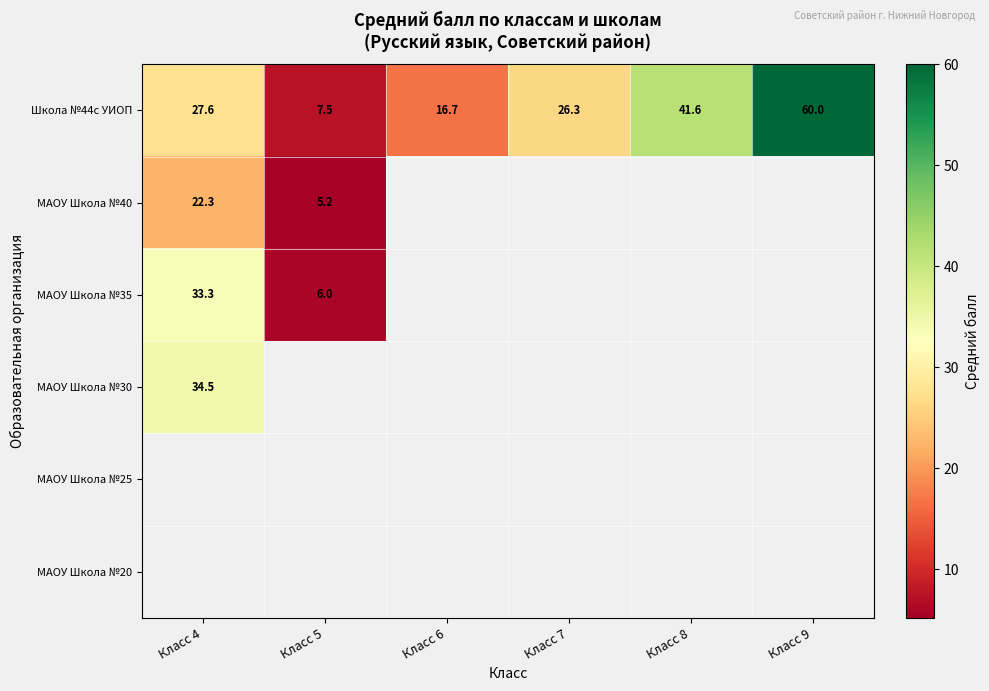

Between Класс 6 and Класс 9, which series saw the biggest shift?

Школа №44с УИОП